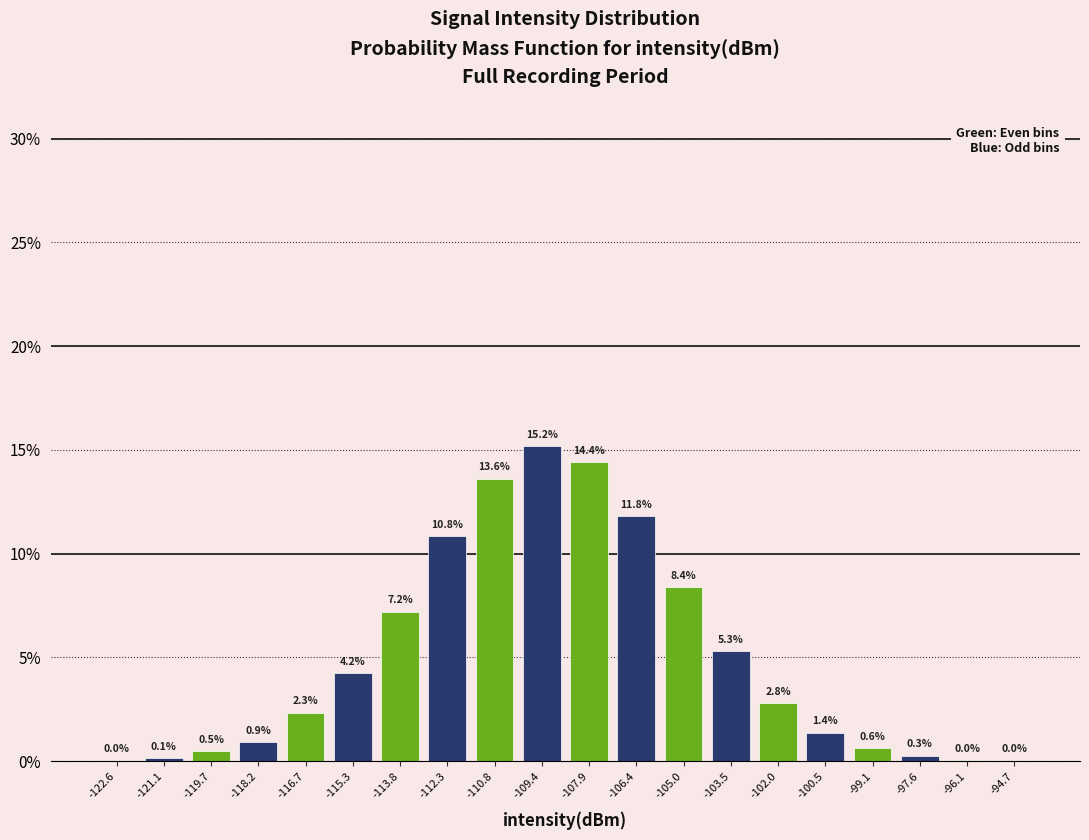

Reading left to right, list every bar in this chart as the range it spans on the x-axis followed by its height. The bar edges are not printed on the chart, so give them approximately, as read against the axis.

-123.4 to -121.8: 0.0
-121.8 to -120.4: 0.1
-120.4 to -119.0: 0.5
-119.0 to -117.4: 0.9
-117.4 to -116.0: 2.3
-116.0 to -114.6: 4.2
-114.6 to -113.0: 7.2
-113.0 to -111.6: 10.8
-111.6 to -110.2: 13.6
-110.2 to -108.6: 15.2
-108.6 to -107.2: 14.4
-107.2 to -105.6: 11.8
-105.6 to -104.2: 8.4
-104.2 to -102.8: 5.3
-102.8 to -101.2: 2.8
-101.2 to -99.8: 1.4
-99.8 to -98.4: 0.6
-98.4 to -96.8: 0.3
-96.8 to -95.4: 0.0
-95.4 to -94.0: 0.0